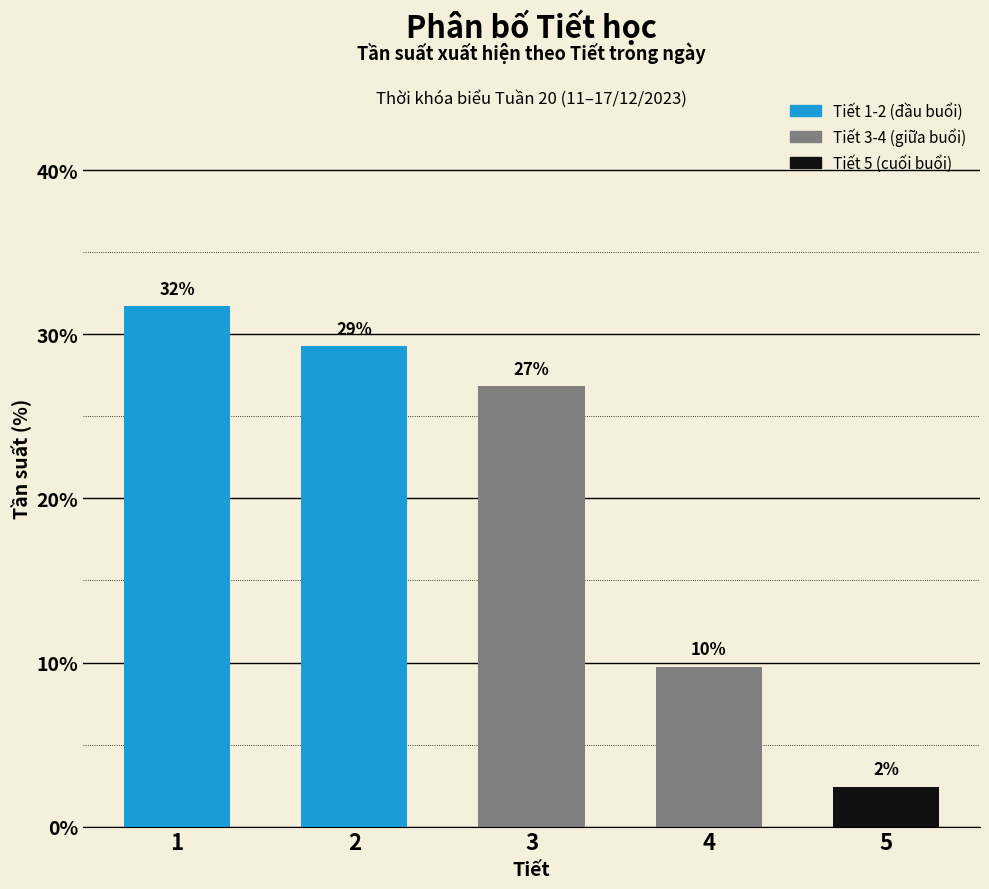

Does the chart contain any negative values?

No